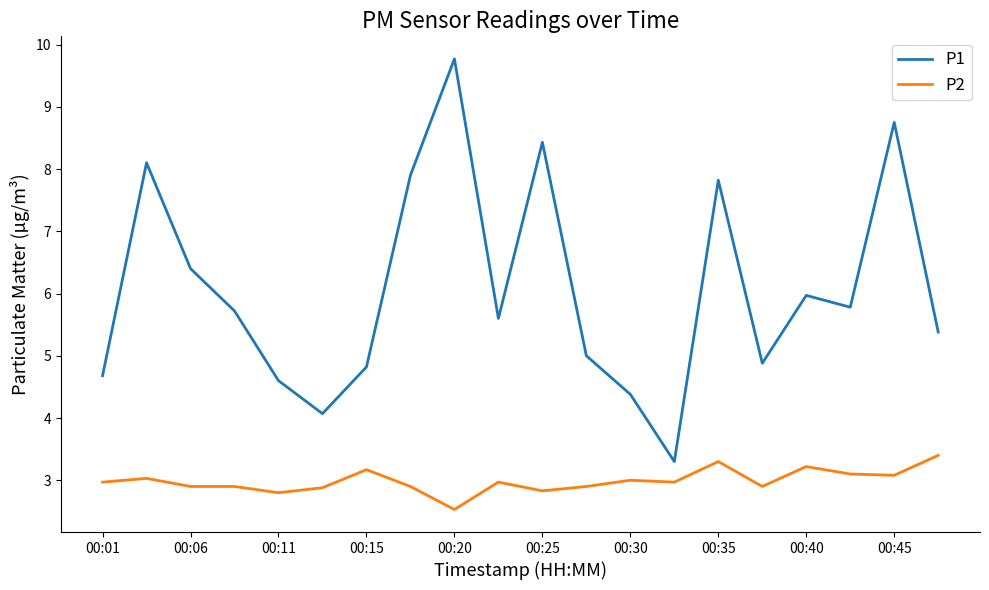

True or false: P2 has more than 2 points higher than both neighbors.

True